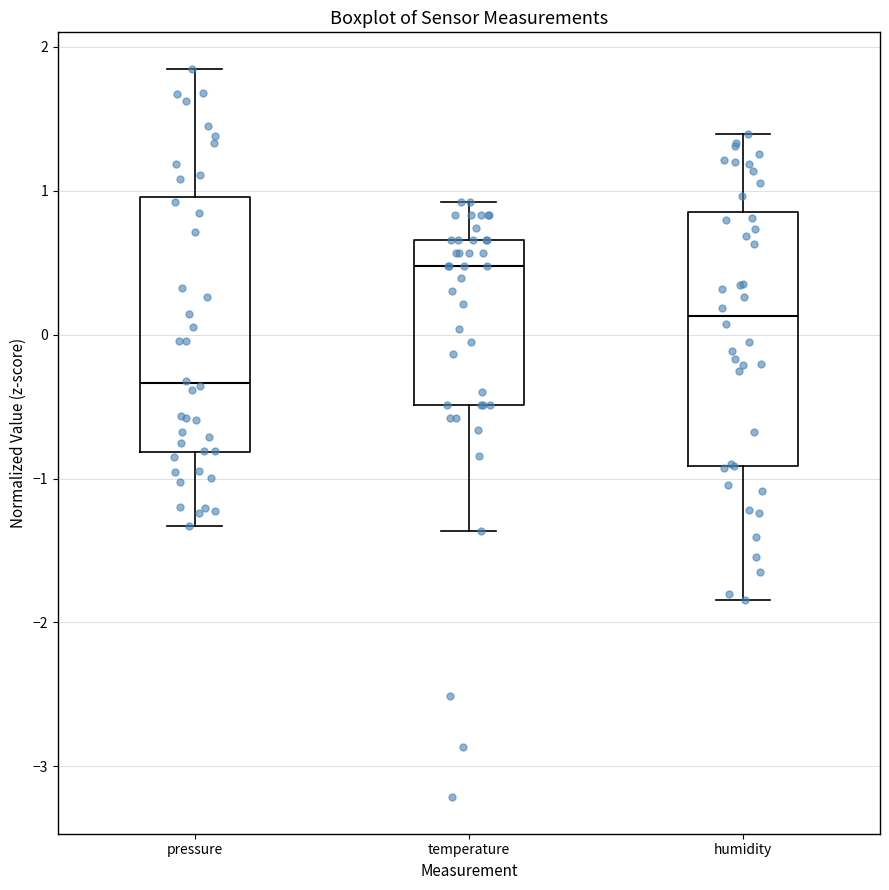

Reading left to right, read every box against the y-axis: the position of its median line, the range the box covers, and the ends of its whiskers. The values are not printed on the chart, so give them approximately, as read against the axis.

pressure: median -0.3, box -0.8 to 1.0, whiskers -1.3 to 1.8
temperature: median 0.5, box -0.5 to 0.7, whiskers -1.4 to 0.9
humidity: median 0.1, box -0.9 to 0.9, whiskers -1.8 to 1.4